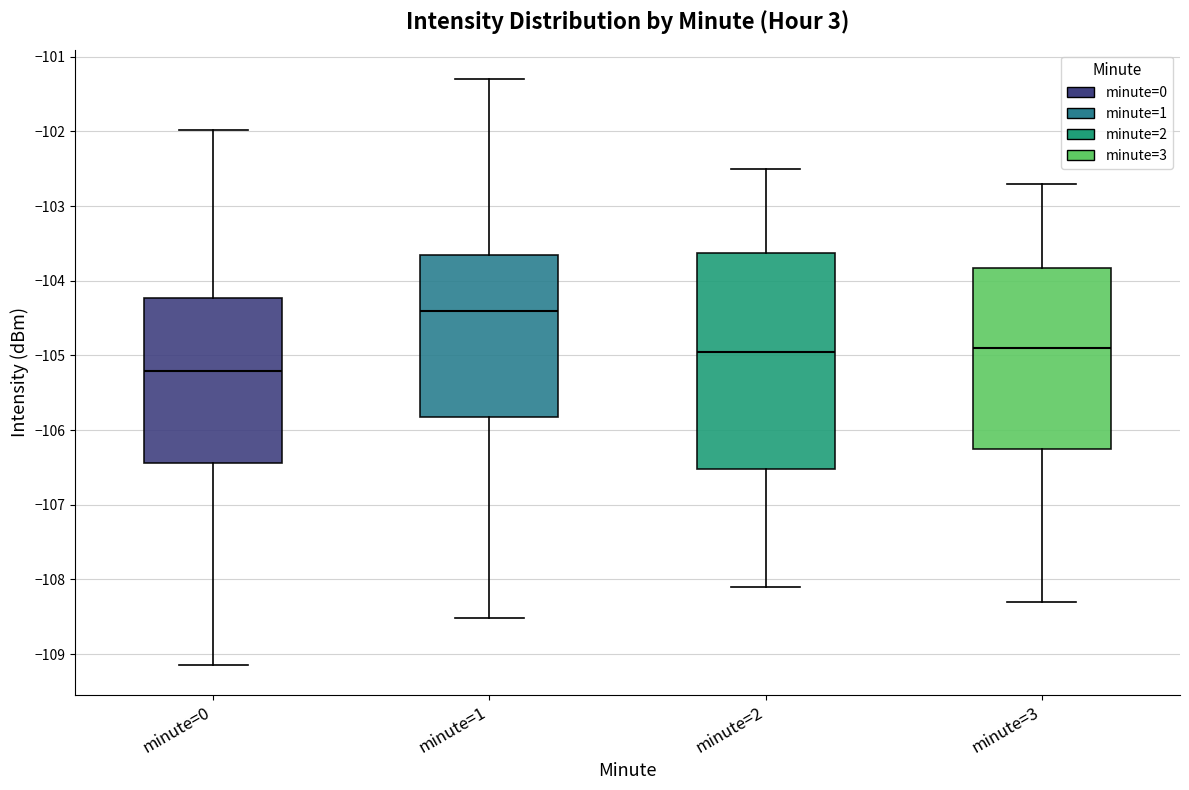

Which box has the lowest median line?

minute=0